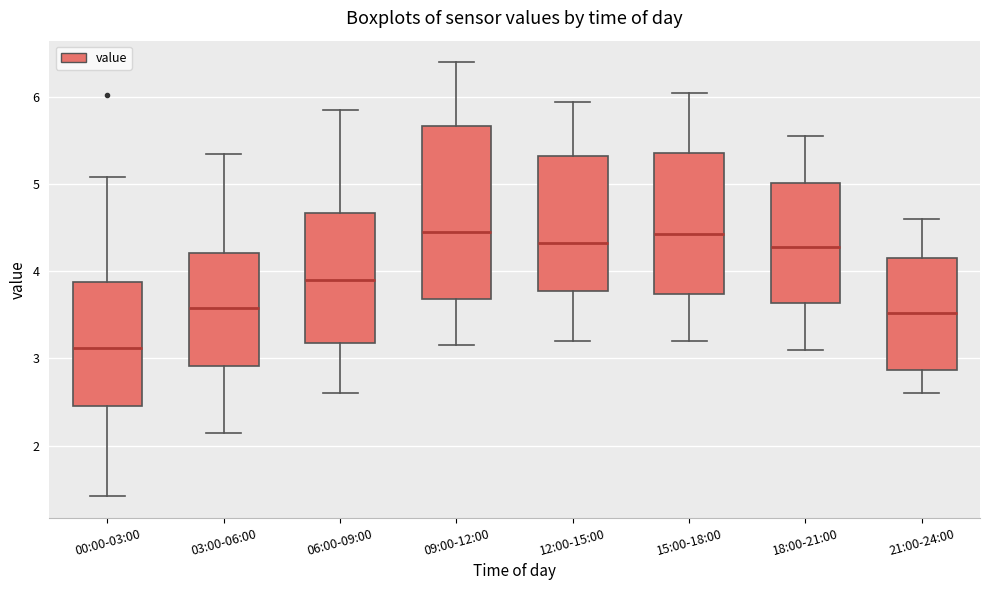

Reading left to right, transcribe this box plot: for each box, give where its median line is, the range the box spans, and where its two whiskers end, as read against the y-axis. The values are not printed on the chart, so give them approximately, as read against the axis.

00:00-03:00: median 3.1, box 2.5 to 3.9, whiskers 1.4 to 5.1
03:00-06:00: median 3.6, box 2.9 to 4.2, whiskers 2.2 to 5.4
06:00-09:00: median 3.9, box 3.2 to 4.7, whiskers 2.6 to 5.9
09:00-12:00: median 4.5, box 3.7 to 5.7, whiskers 3.2 to 6.4
12:00-15:00: median 4.3, box 3.8 to 5.3, whiskers 3.2 to 6.0
15:00-18:00: median 4.4, box 3.7 to 5.4, whiskers 3.2 to 6.1
18:00-21:00: median 4.3, box 3.6 to 5.0, whiskers 3.1 to 5.6
21:00-24:00: median 3.5, box 2.9 to 4.2, whiskers 2.6 to 4.6